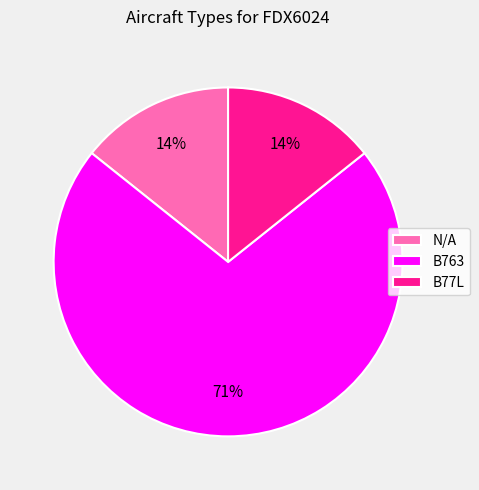

Which slice is the largest?

B763